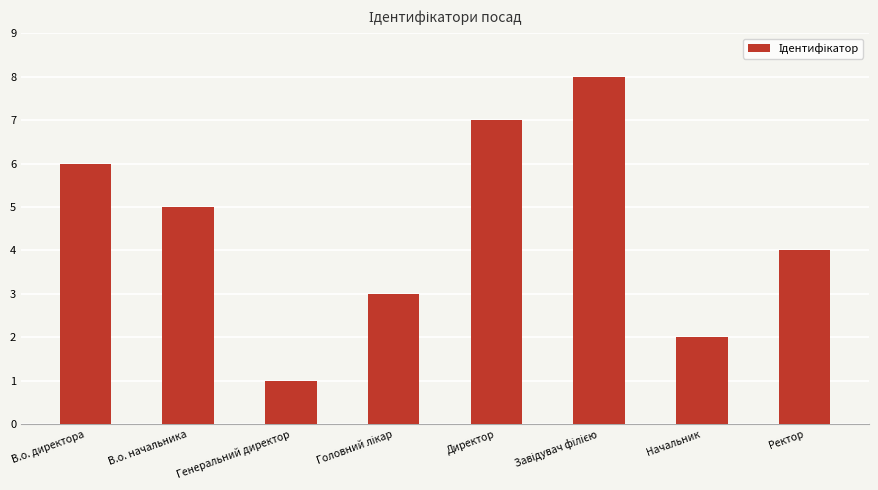

Where does the data first go above 5?

В.о. директора